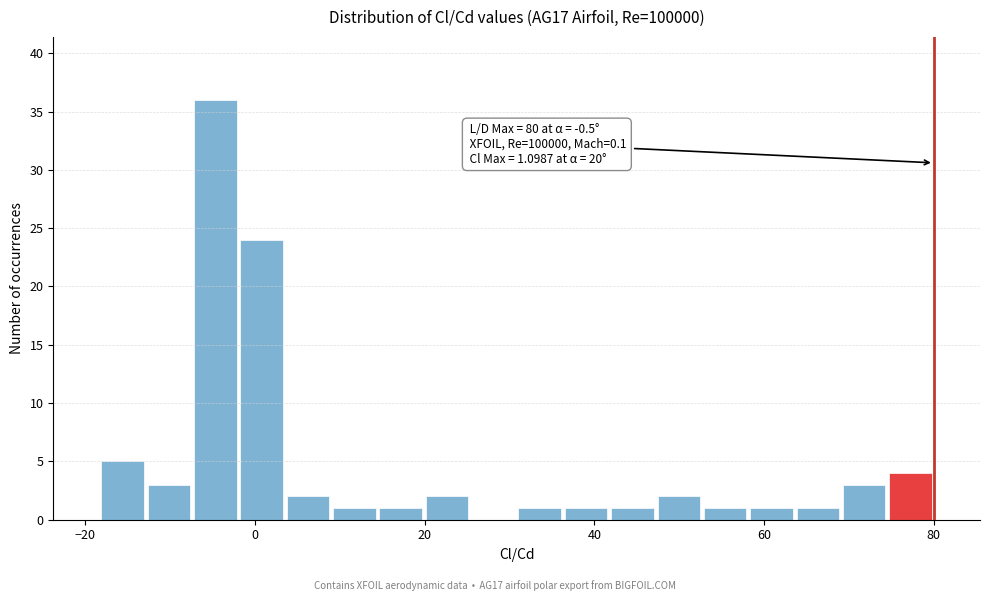

Read against the x-axis, roughly where is the centre of the tallest bar?

-4